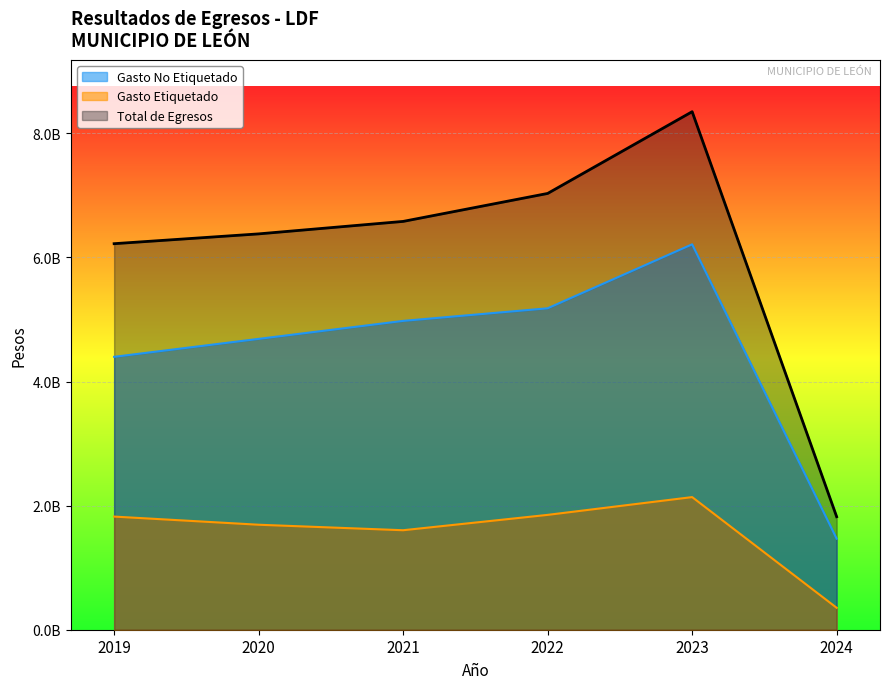

Does the chart display data point markers on the line(s)?

No